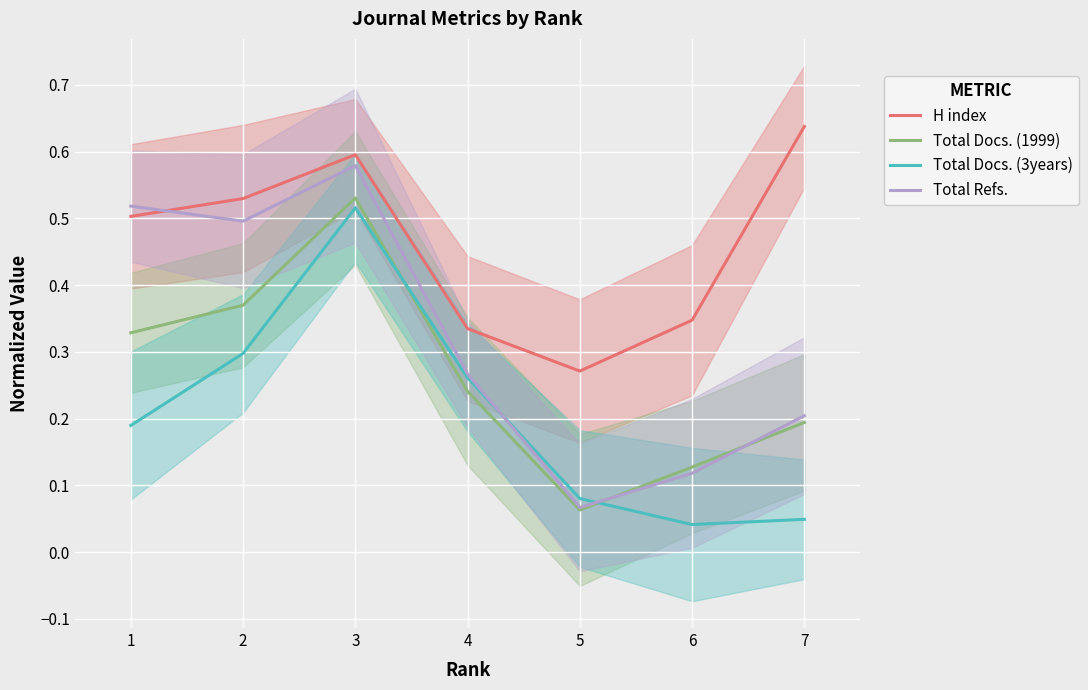

Which category has the highest value in the Total Refs. series?

3